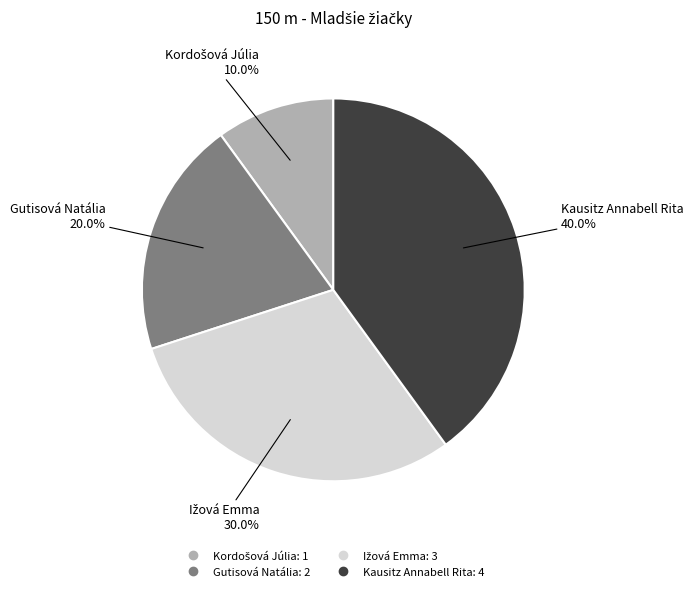

Which category has the biggest portion of the pie?

Kausitz Annabell Rita